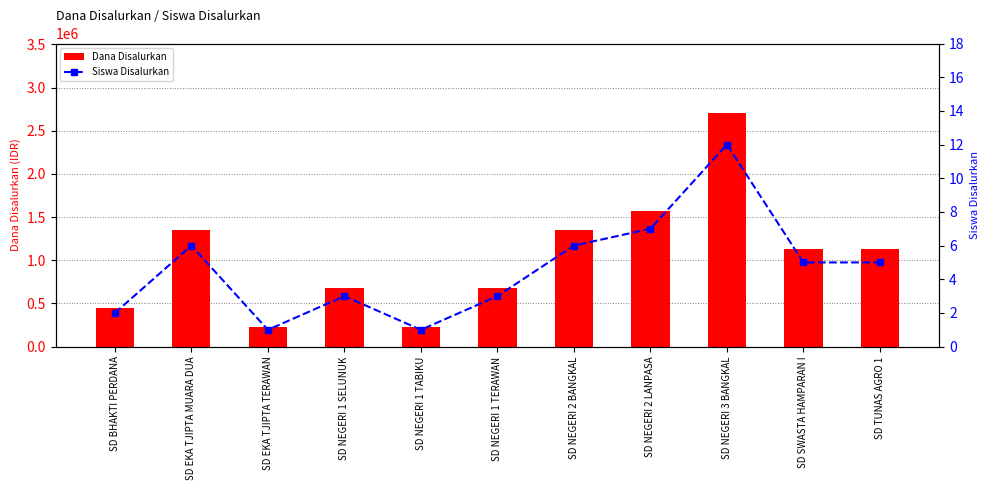

True or false: Dana Disalurkan has a value of 225000 at SD EKA TJIPTA TERAWAN.

True